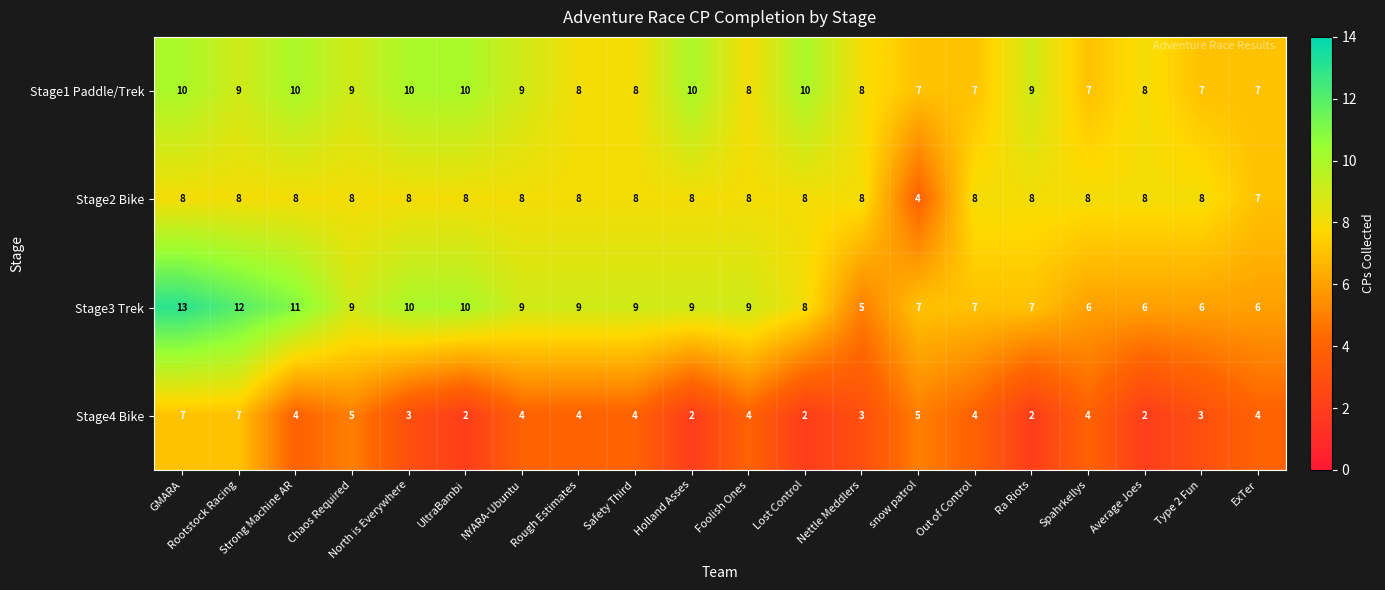

Rank the series by their maximum value, from highest to lowest.

Stage3 Trek, Stage1 Paddle/Trek, Stage2 Bike, Stage4 Bike